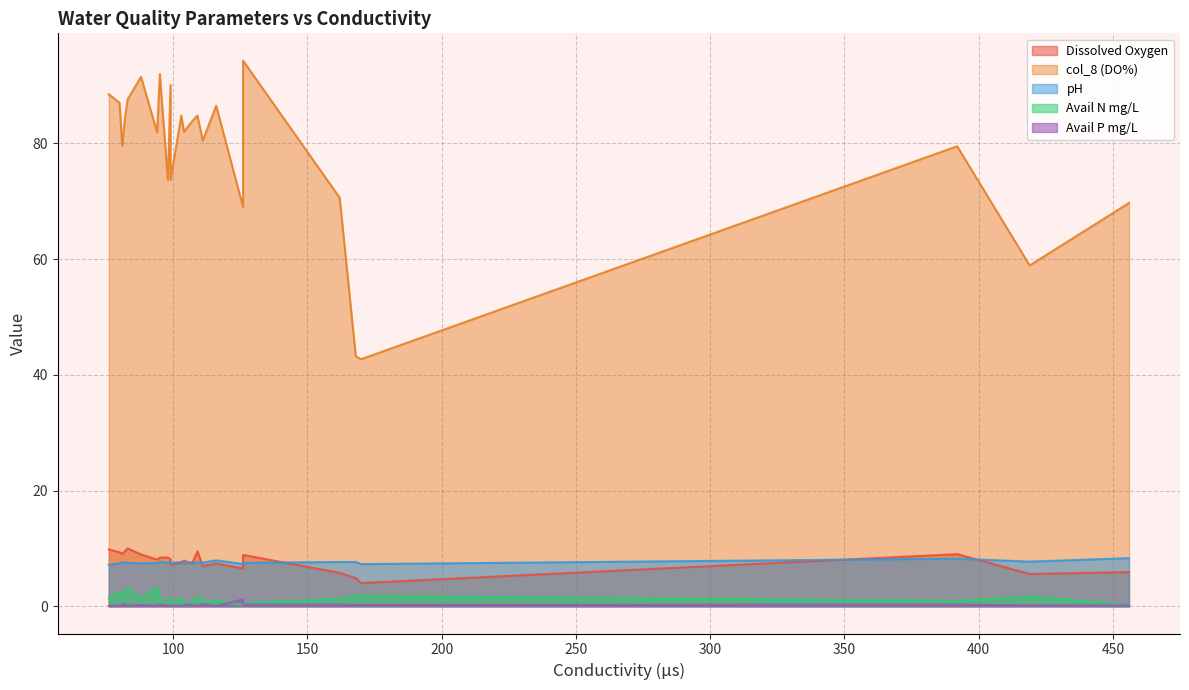

In Dissolved Oxygen, how many points are lower than both neighbors (excluding endpoints)?

8